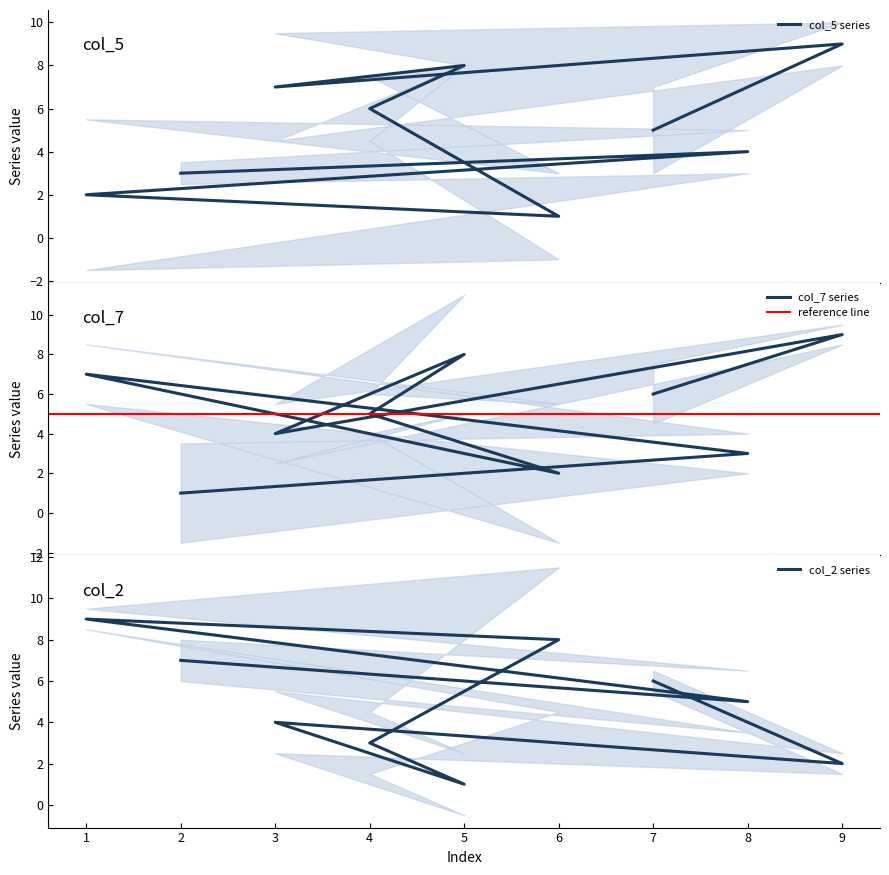

What is the difference between the second highest and minimum values in the col_7 series?

7